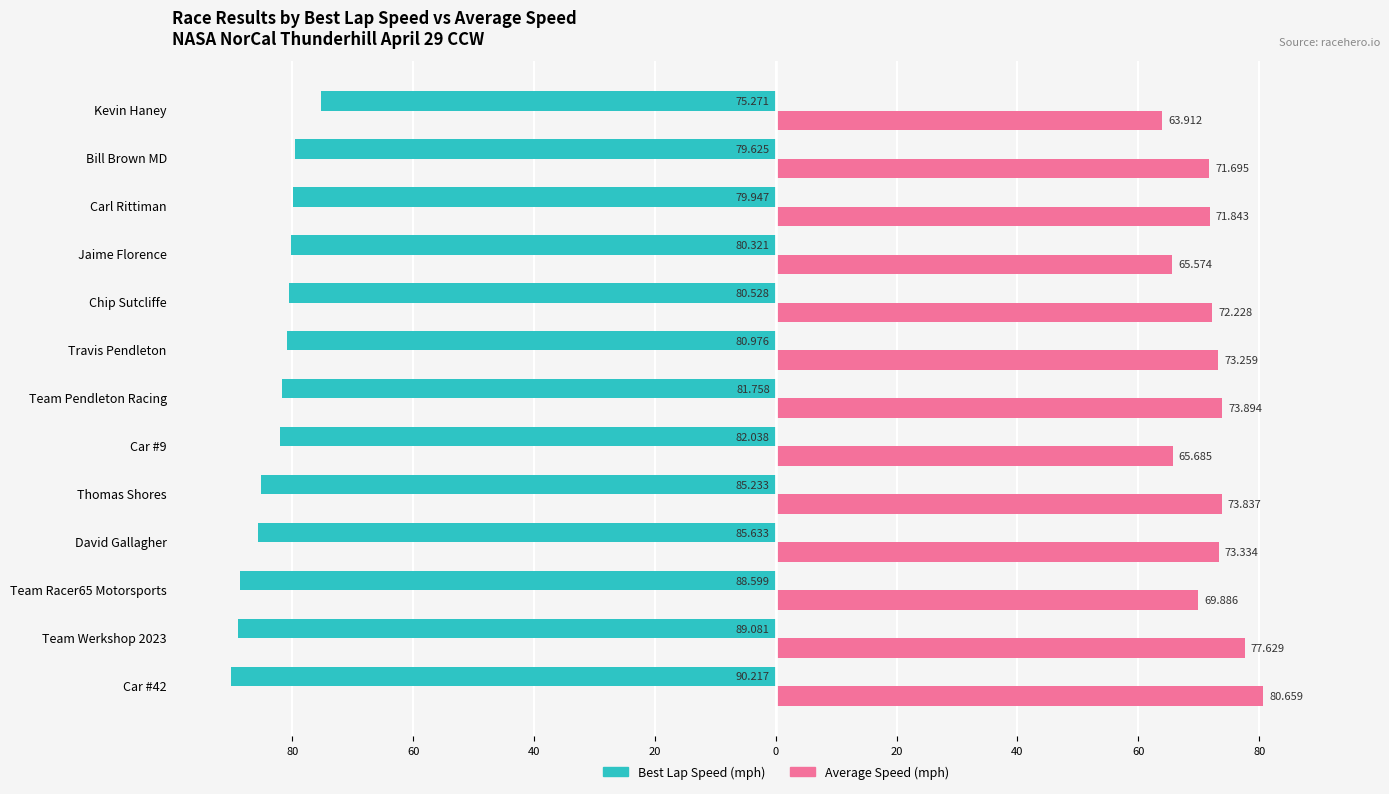

Reading left to right, extract all data points from this chart.

Best Lap Speed (mph): -90.2	-89.1	-88.6	-85.6	-85.2	-82.0	-81.8	-81.0	-80.5	-80.3	-79.9	-79.6	-75.3
Average Speed (mph): 80.7	77.6	69.9	73.3	73.8	65.7	73.9	73.3	72.2	65.6	71.8	71.7	63.9